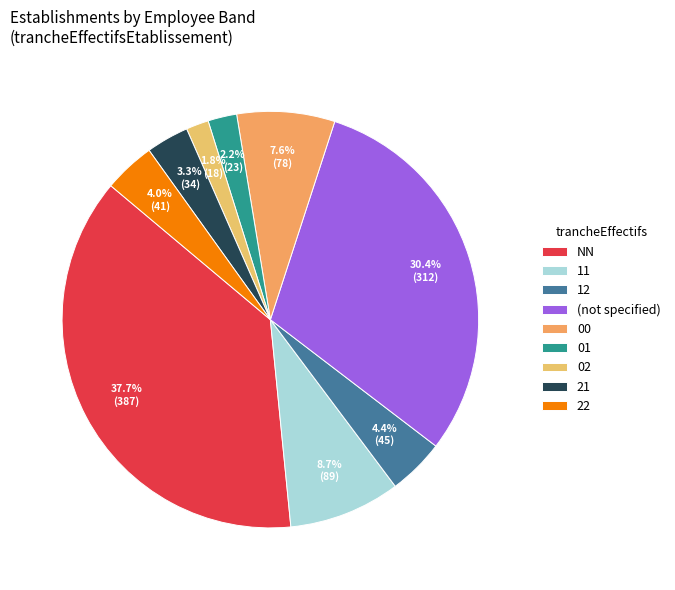

Combined, do NN and 12 account for over 50%?

No